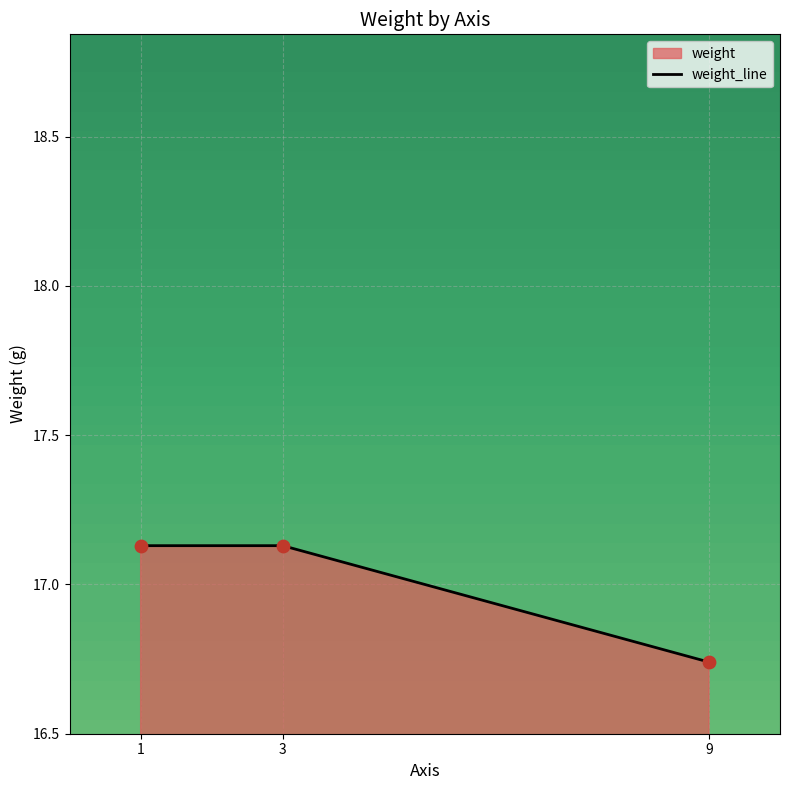

Which has a higher value, 3 or 1?

3